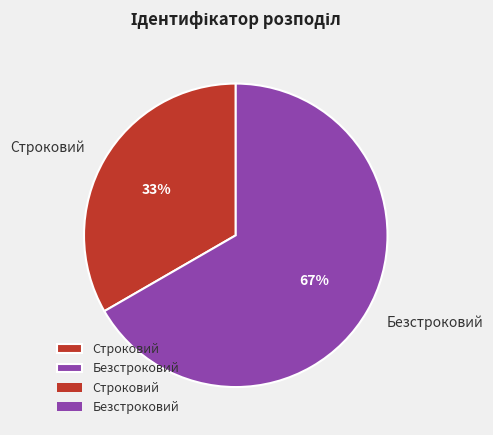

To the nearest percent, what is the combined percentage of Строковий and Безстроковий?

100%